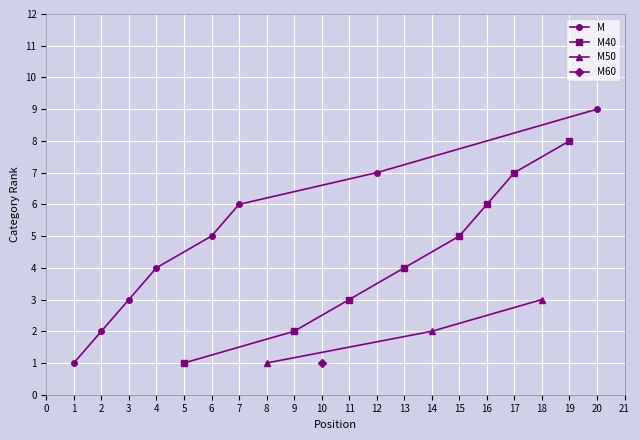

True or false: M has a value of 3 at 7.

False